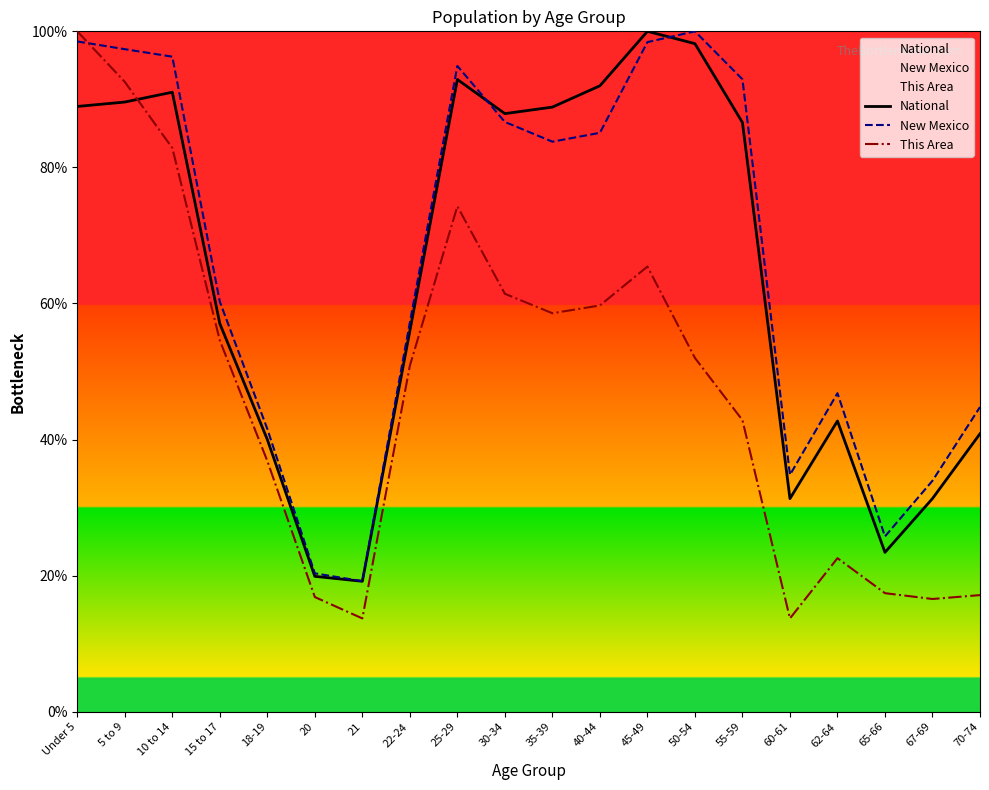

At which label does National reach its minimum?

21